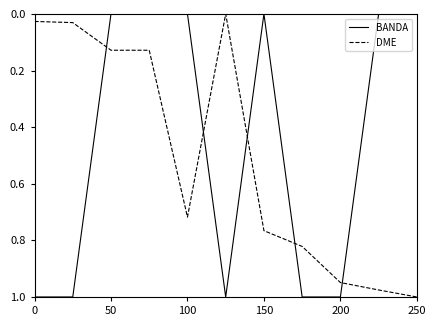

Which series has the largest total across all categories?

DME